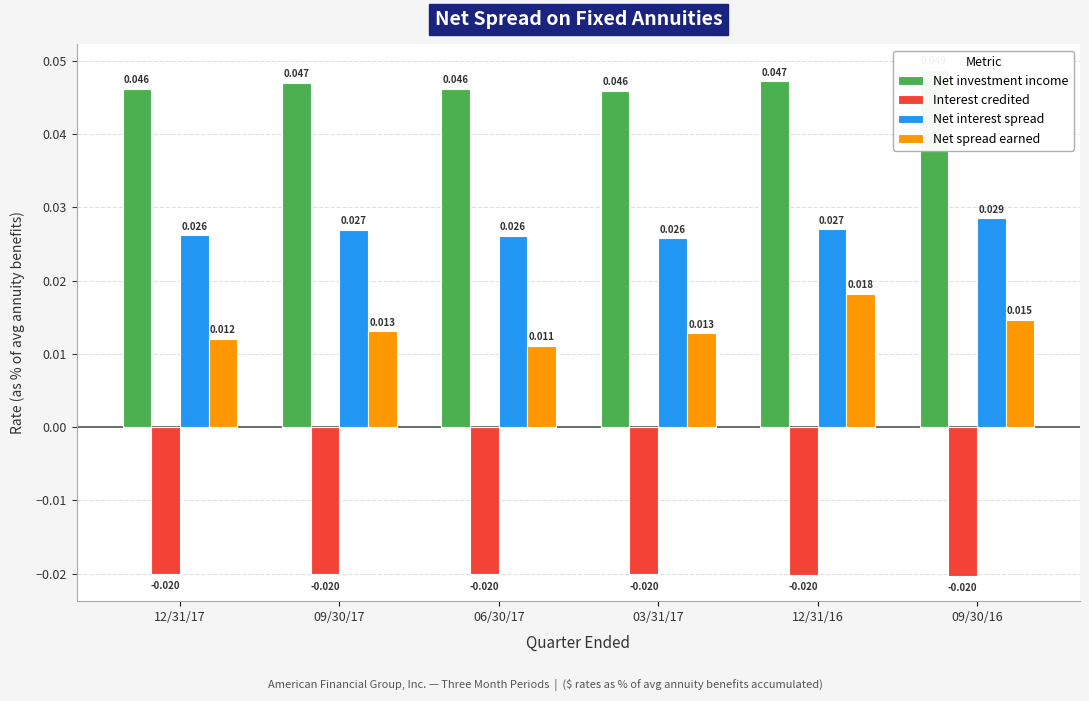

Rank the categories by Net spread earned value from lowest to highest.

06/30/17, 12/31/17, 03/31/17, 09/30/17, 09/30/16, 12/31/16